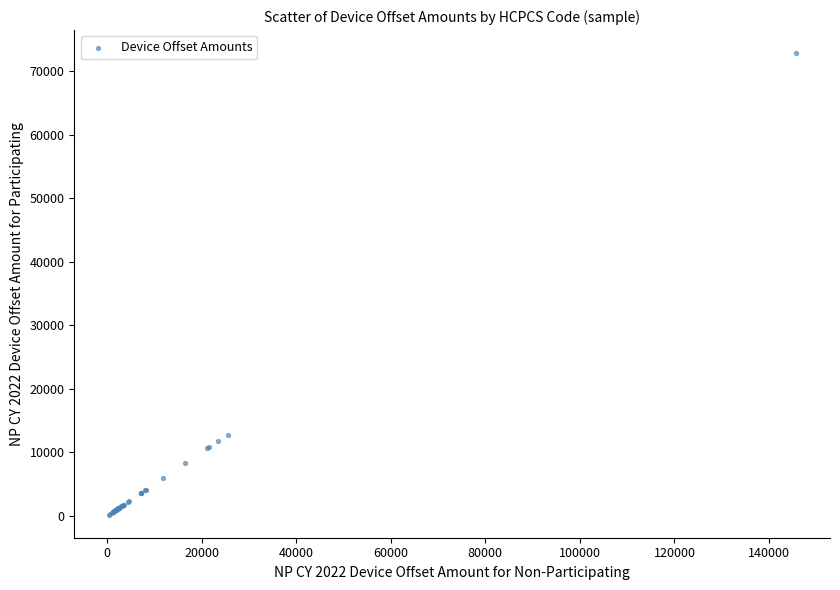

What Y value in the scatter plot is closest to 36486?

12732.4